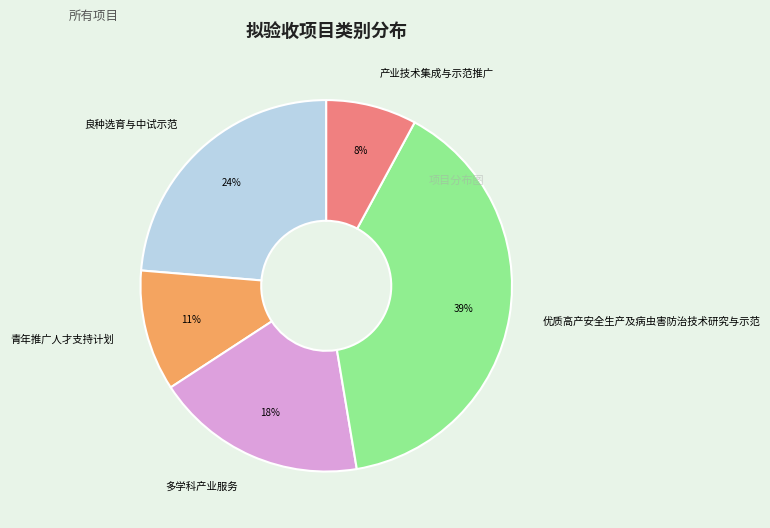

Does any single category account for the majority?

No